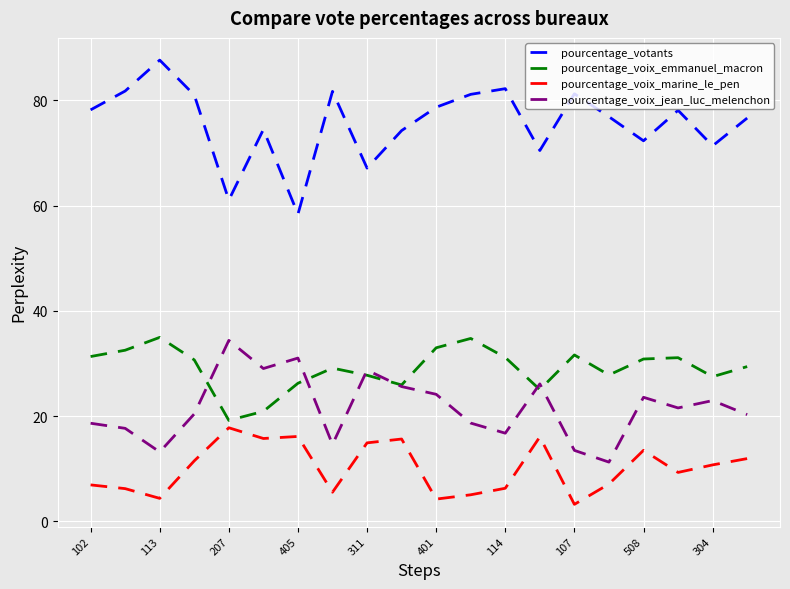

Does the chart display data point markers on the line(s)?

No